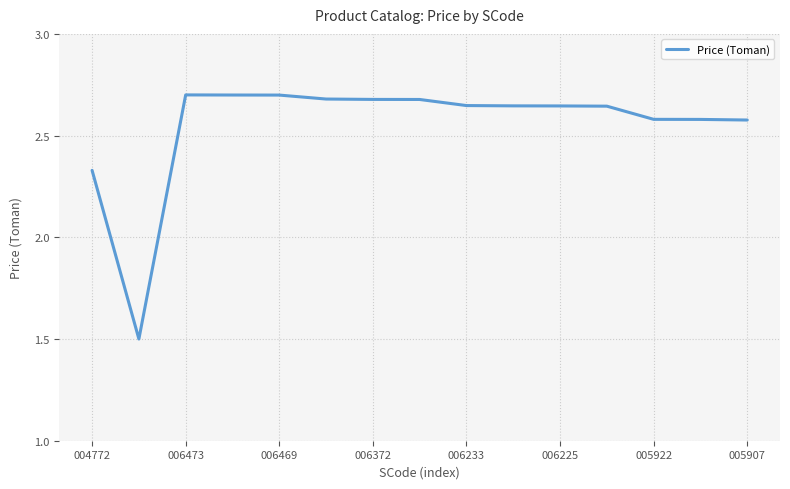

What is the smallest value displayed?

1.5